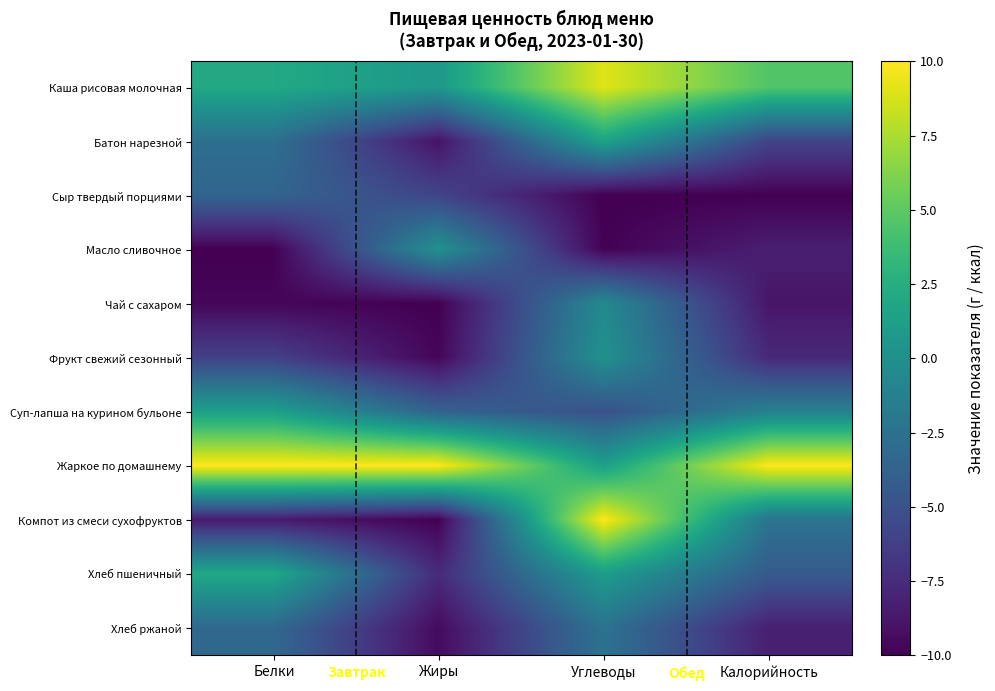

What is the total value across all series at Калорийность?

-42.2